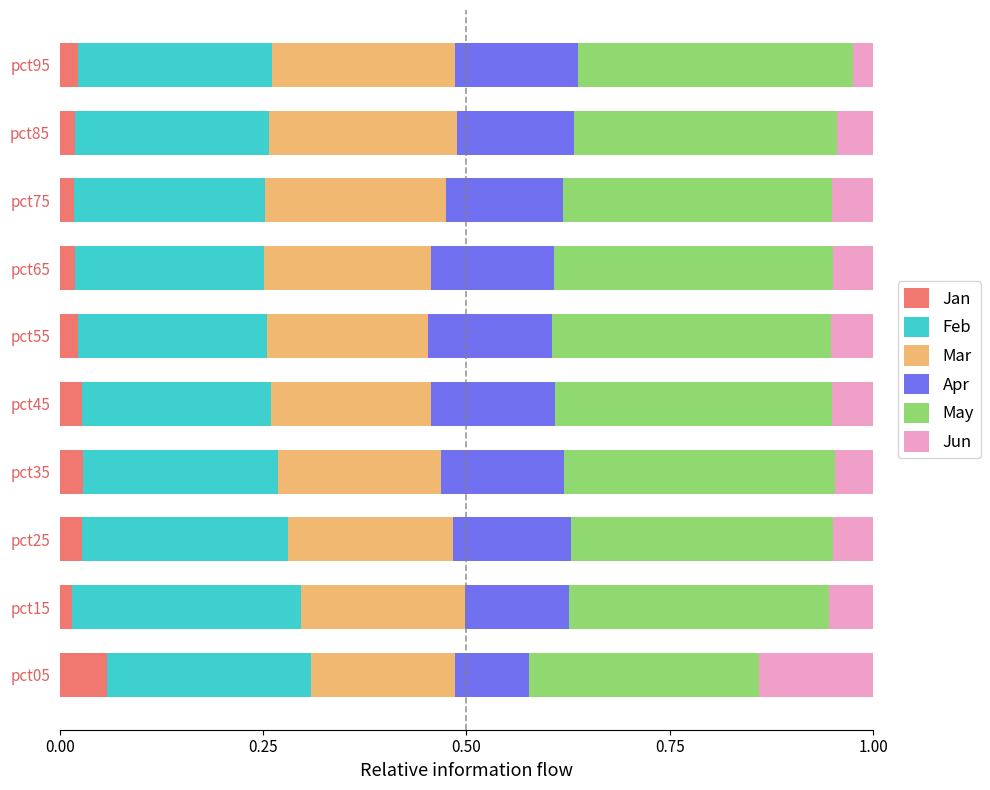

At which label does Jan reach its peak?

pct05